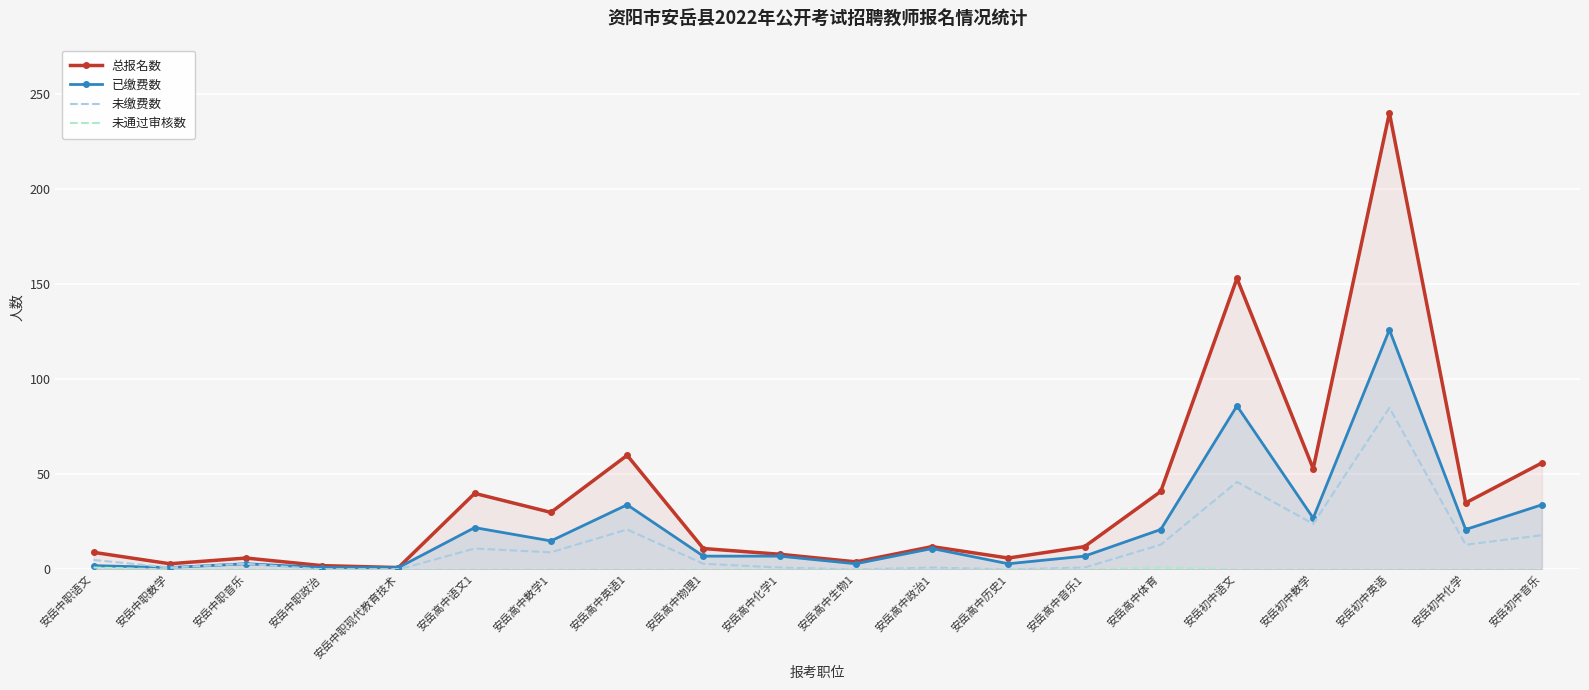

What is the difference between the maximum and second lowest values in the 未缴费数 series?

85